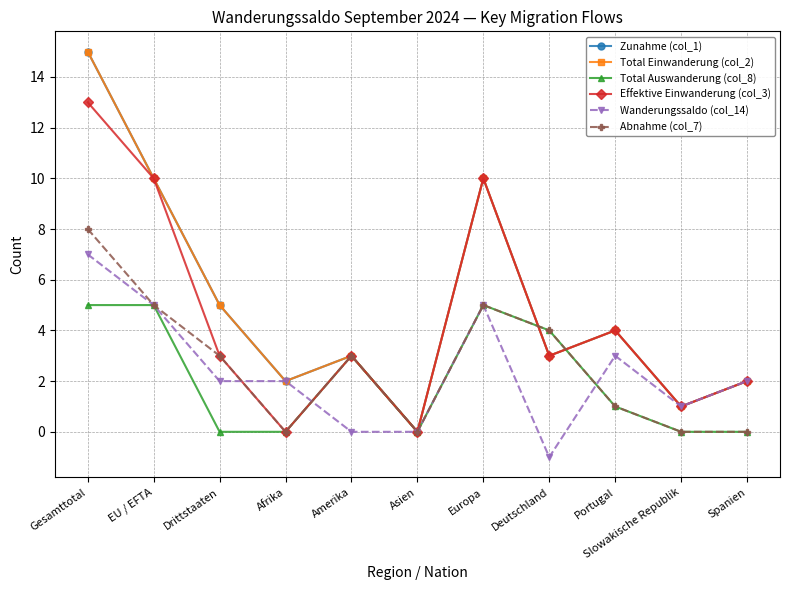

List the labels in order of Total Auswanderung (col_8) value, largest first.

Gesamttotal, EU / EFTA, Europa, Deutschland, Amerika, Portugal, Drittstaaten, Afrika, Asien, Slowakische Republik, Spanien